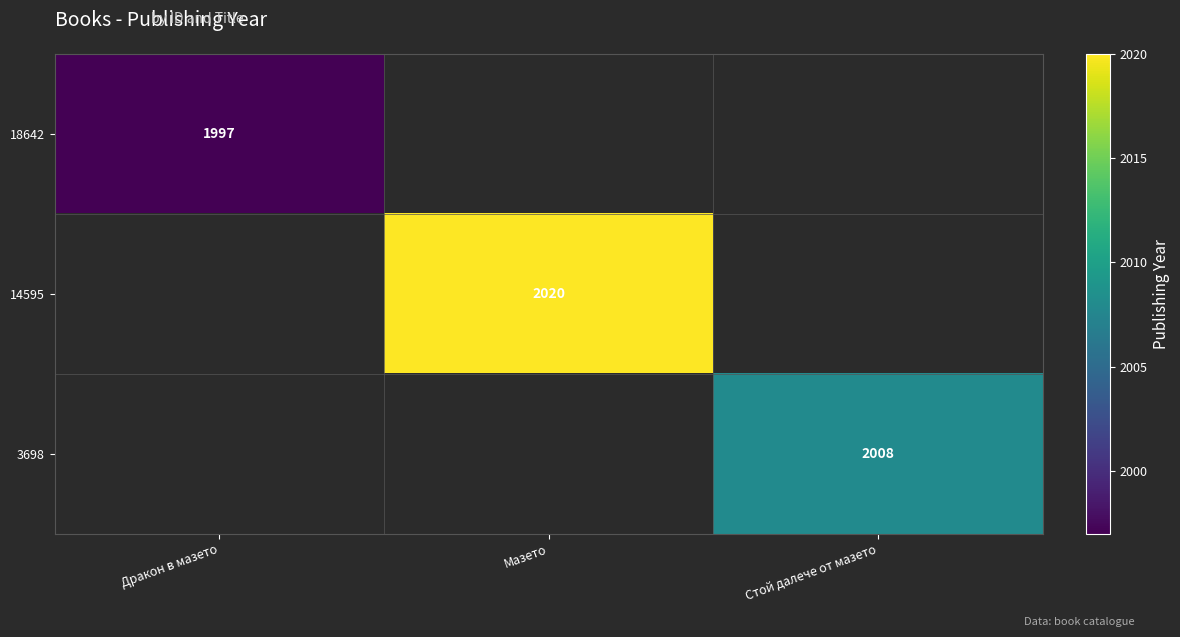

Is it true that 14595 equals 2732 at Мазето?

False